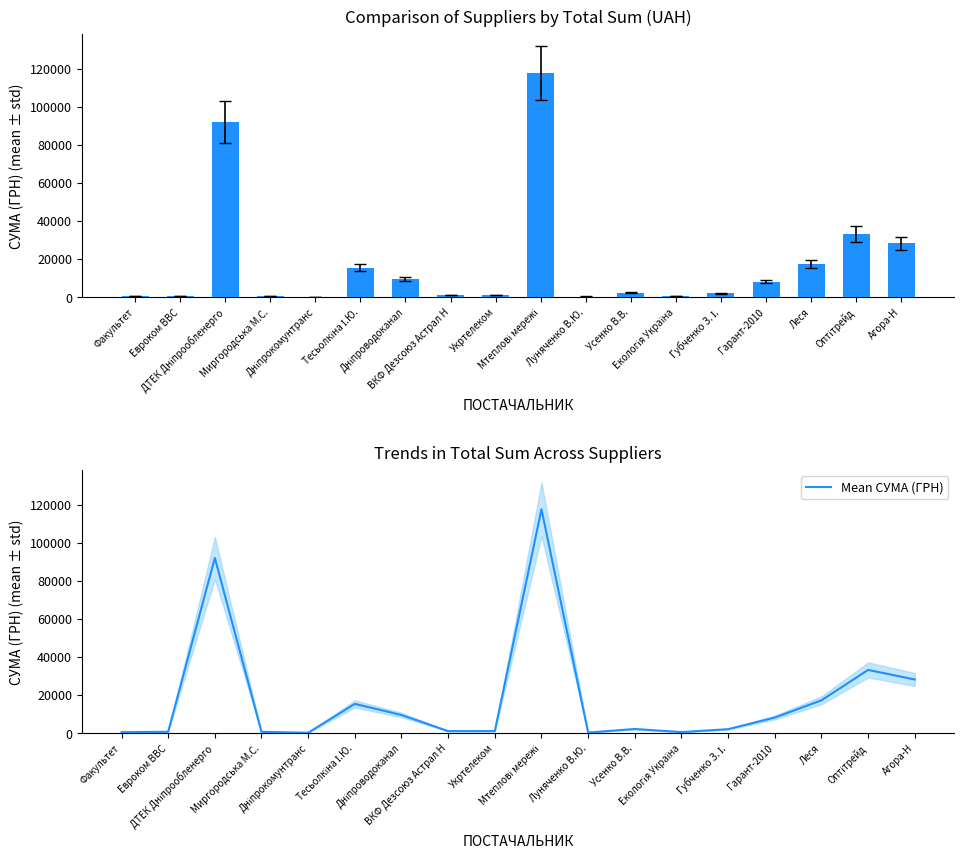

Is it true that СУМА (ГРН) equals 43504.8 at Агора-Н?

False